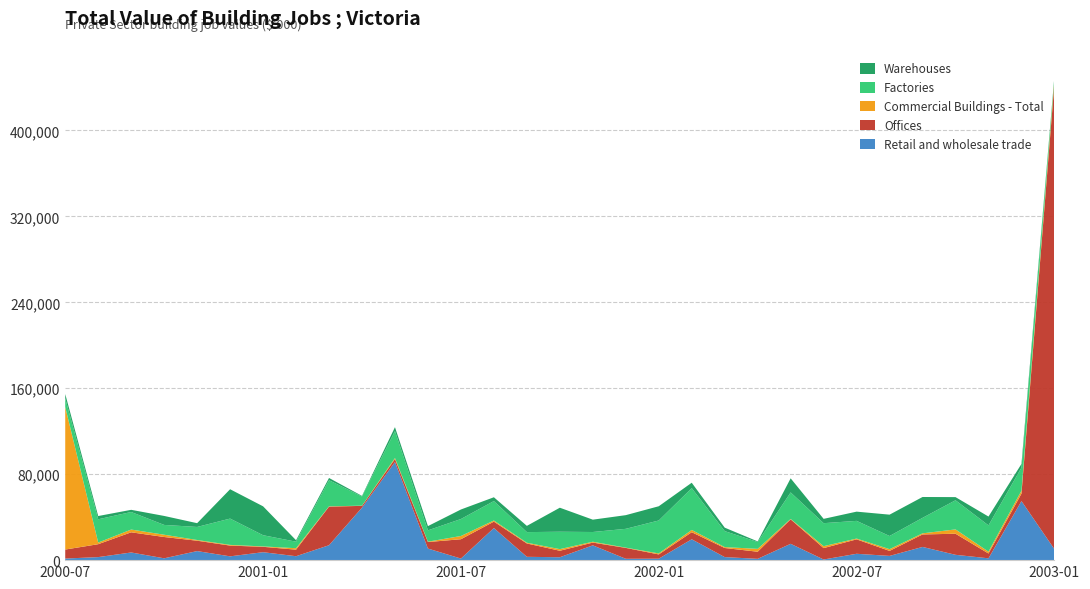

Reading right to left, list all the values displayed in this chart.

Retail and wholesale trade: 2003-01=10181	2002-12=54983	2002-11=1705	2002-10=4960	2002-09=12299	2002-08=3945	2002-07=5923	2002-06=593	2002-05=15202	2002-04=1208	2002-03=2836	2002-02=19424	2002-01=1358	2001-12=1261	2001-11=13767	2001-10=2702	2001-09=3093	2001-08=29892	2001-07=1470	2001-06=10779	2001-05=91316	2001-04=48887	2001-03=13889	2001-02=3652	2001-01=7398	2000-12=3533	2000-11=8431	2000-10=1708	2000-09=7134	2000-08=2829	2000-07=1477
Offices: 2003-01=434040	2002-12=6942	2002-11=4475	2002-10=19630	2002-09=11617	2002-08=4660	2002-07=13424	2002-06=10623	2002-05=22772	2002-04=6625	2002-03=8469	2002-02=6574	2002-01=3961	2001-12=10126	2001-11=2579	2001-10=6038	2001-09=12416	2001-08=5963	2001-07=18001	2001-06=6061	2001-05=2817	2001-04=1635	2001-03=35926	2001-02=6108	2001-01=5006	2000-12=10006	2000-11=9656	2000-10=19831	2000-09=18780	2000-08=12019	2000-07=8387
Commercial Buildings - Total: 2003-01=3040	2002-12=2767	2002-11=1705	2002-10=4026	2002-09=1029	2002-08=1624	2002-07=739	2002-06=1781	2002-05=369	2002-04=2671	2002-03=839	2002-02=2120	2002-01=929	2001-12=250	2001-11=781	2001-10=1506	2001-09=702	2001-08=1053	2001-07=3002	2001-06=345	2001-05=946	2001-04=185	2001-03=276	2001-02=1343	2001-01=361	2000-12=651	2000-11=660	2000-10=2121	2000-09=2562	2000-08=1511	2000-07=132729
Factories: 2003-01=1921	2002-12=21456	2002-11=24476	2002-10=27127	2002-09=14421	2002-08=12235	2002-07=16473	2002-06=21416	2002-05=24713	2002-04=6342	2002-03=14883	2002-02=38912	2002-01=30668	2001-12=17507	2001-11=9065	2001-10=16197	2001-09=9878	2001-08=18090	2001-07=15804	2001-06=10541	2001-05=25071	2001-04=8548	2001-03=24318	2001-02=6070	2001-01=10443	2000-12=24498	2000-11=12141	2000-10=9127	2000-09=16332	2000-08=21673	2000-07=8000
Warehouses: 2003-01=1522	2002-12=3428	2002-11=8218	2002-10=2927	2002-09=19422	2002-08=19872	2002-07=8590	2002-06=4010	2002-05=13104	2002-04=588	2002-03=3221	2002-02=5029	2002-01=13250	2001-12=12736	2001-11=11489	2001-10=22360	2001-09=5812	2001-08=3539	2001-07=8866	2001-06=3961	2001-05=3632	2001-04=541	2001-03=2089	2001-02=1364	2001-01=26891	2000-12=27311	2000-11=3516	2000-10=8361	2000-09=2031	2000-08=3027	2000-07=4029